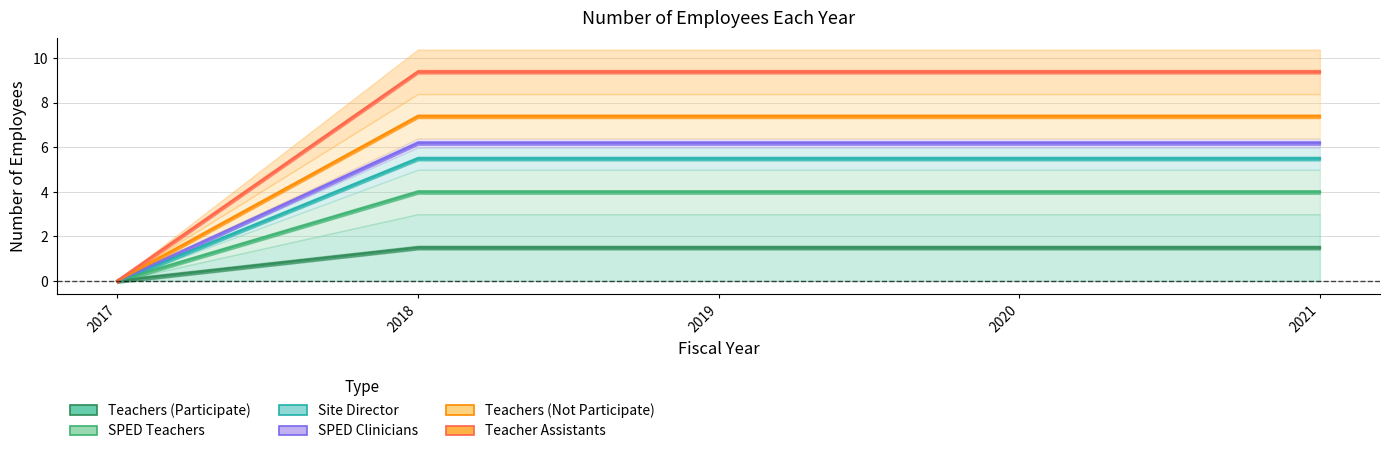

True or false: Teachers (Participate) and Teachers (Not Participate) cross at least once.

False